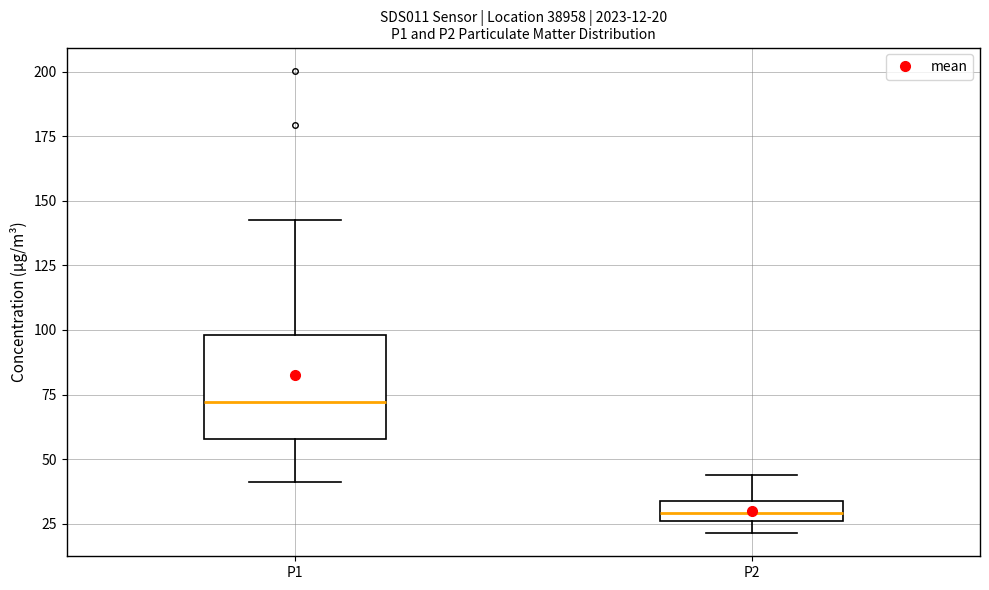

Which box's median line is the highest?

P1